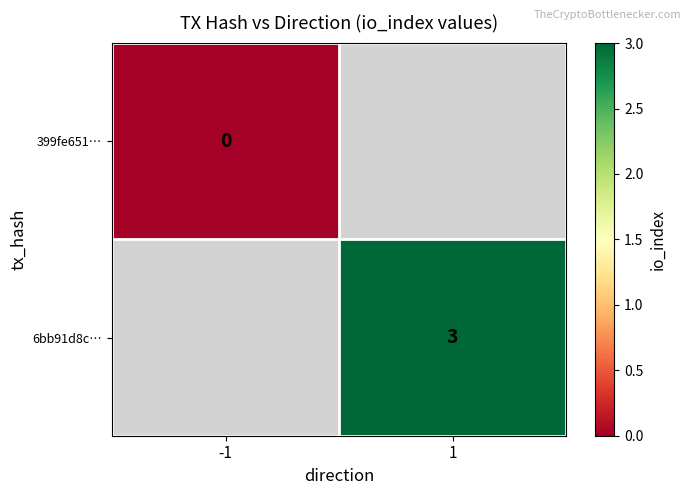

At -1, list the series in order from largest to smallest.

399fe651…, 6bb91d8c…